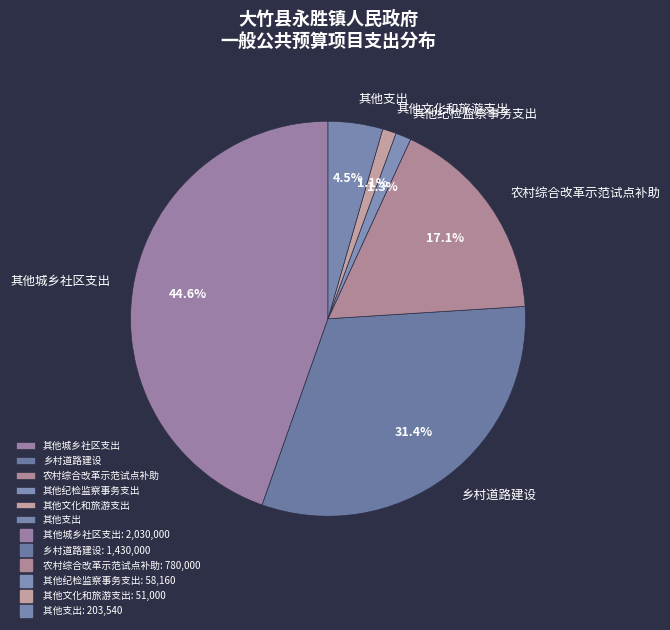

Do 乡村道路建设 and 其他城乡社区支出 together represent more than half of the pie?

Yes